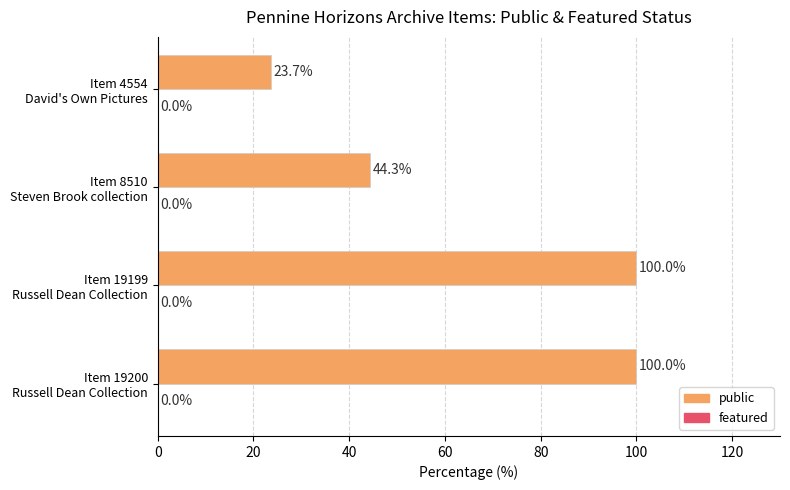

How many bars are there in total?

4